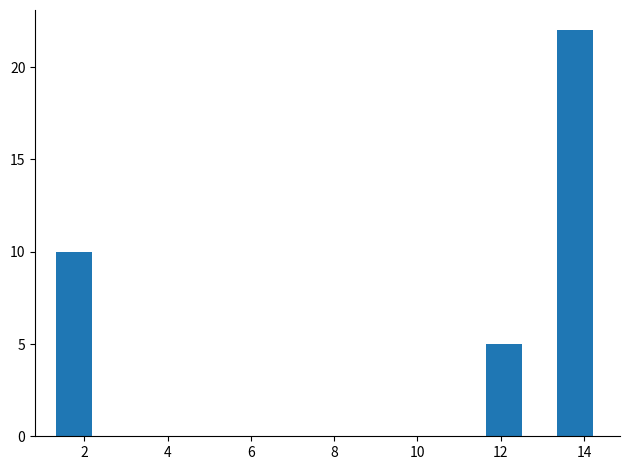

What is the height of the bar covering 1.32 to 2.18 on the x-axis? Neither the bar edges nor the heights are printed on the chart, so give them approximately, as read against the axes.

10